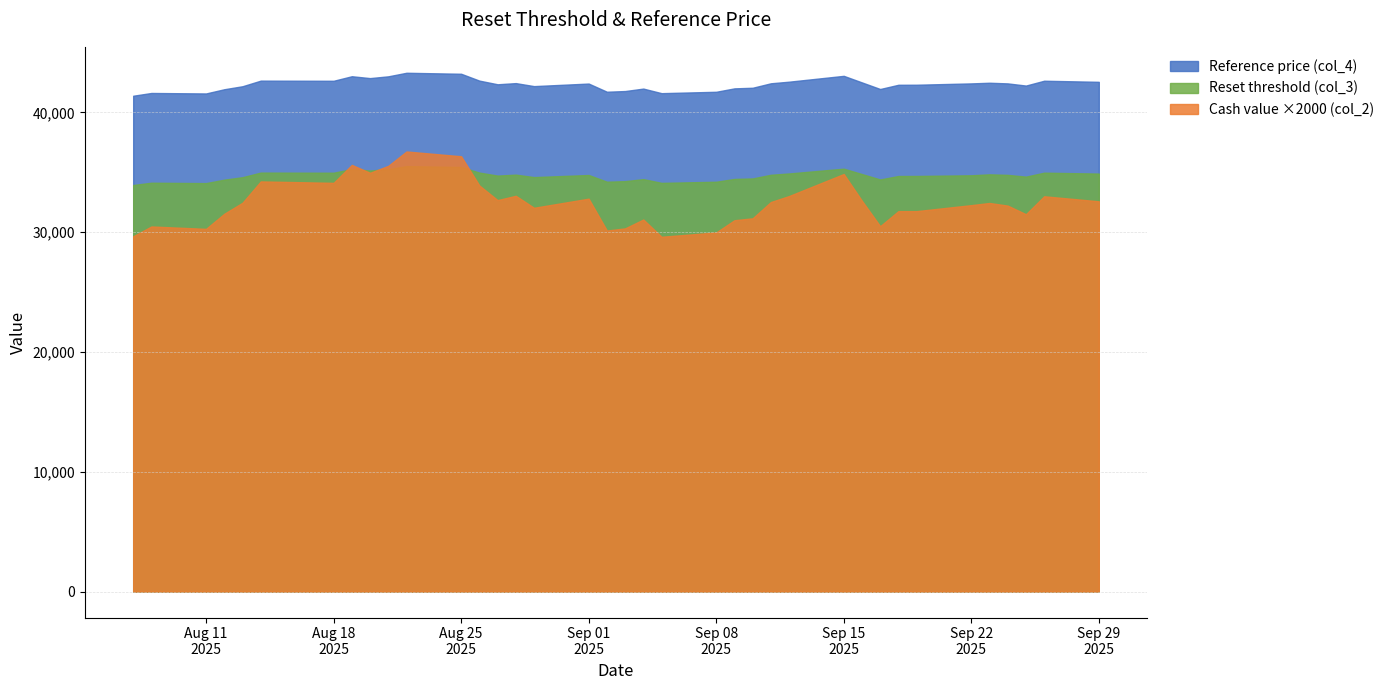

Which series has the largest total across all categories?

Reference price (col_4)